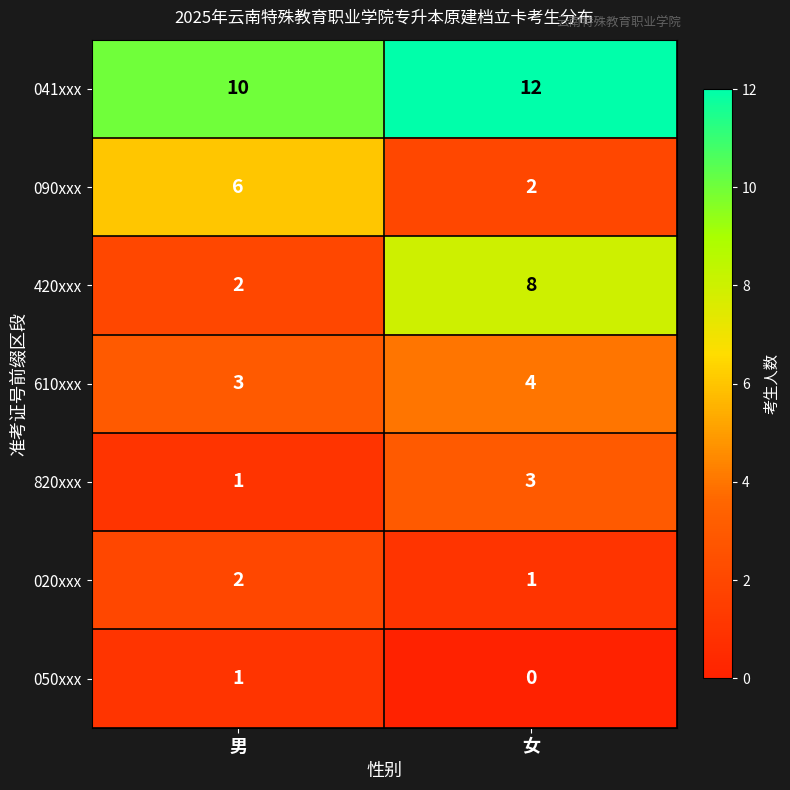

Rank the categories by 020xxx value from lowest to highest.

女, 男